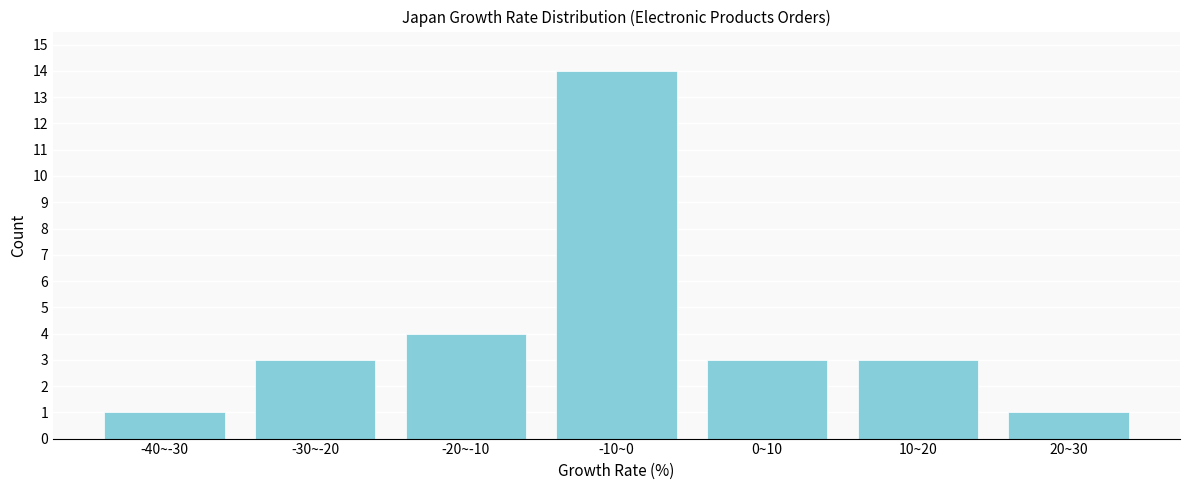

Reading right to left, extract all data points from this chart.

20~30=1	10~20=3	0~10=3	-10~0=14	-20~-10=4	-30~-20=3	-40~-30=1